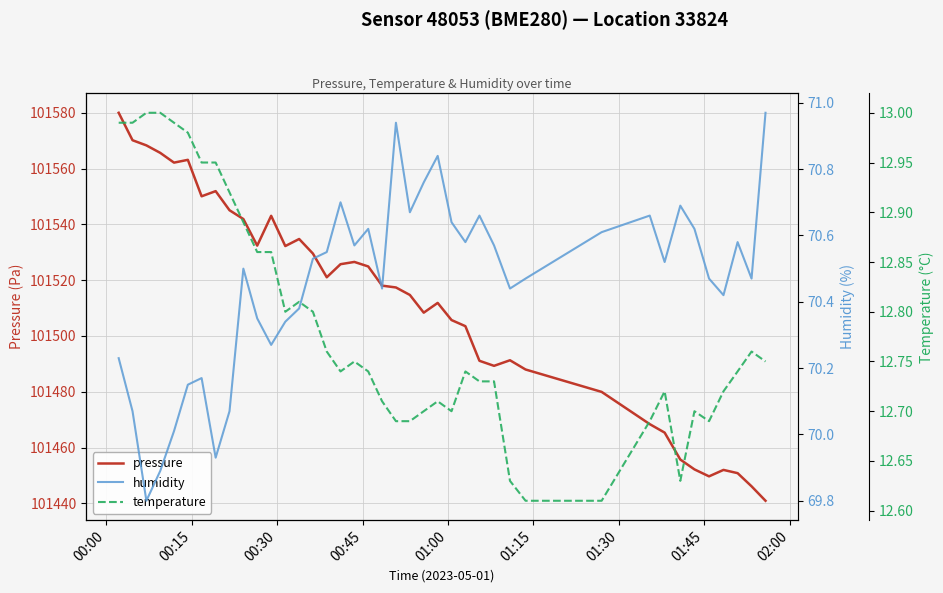

What is the difference between the maximum and minimum values in the pressure series?

139.1